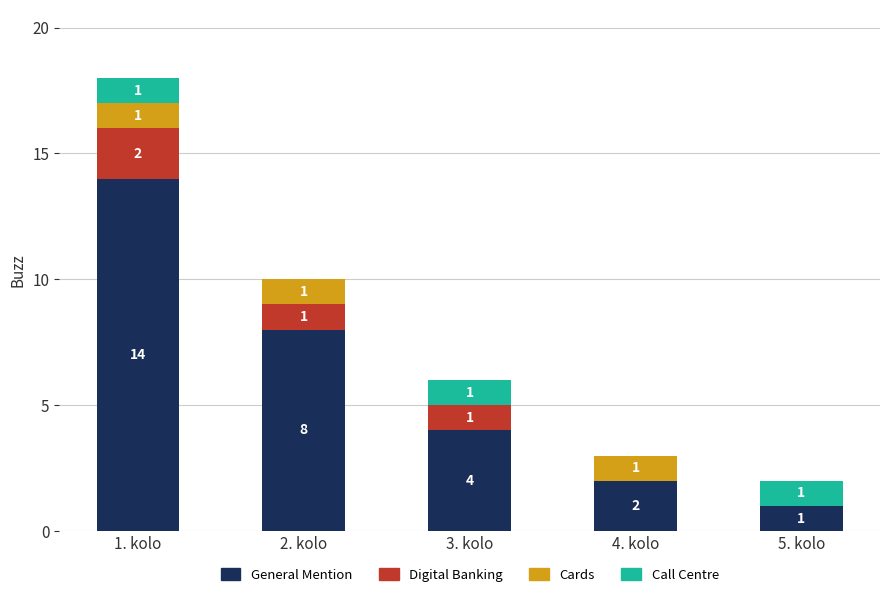

At which label does General Mention reach its peak?

1. kolo